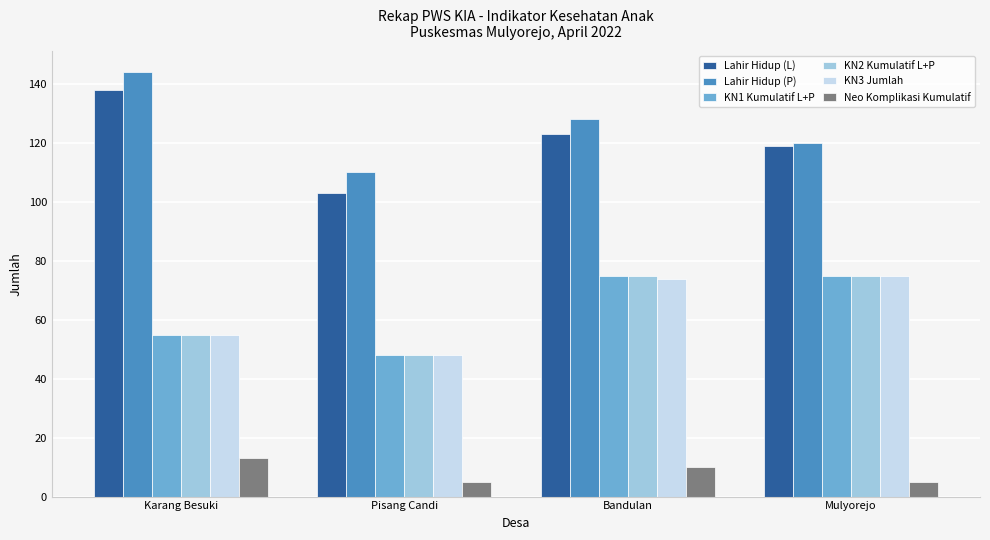

Reading right to left, what are all the values shown in this chart?

Lahir Hidup (L): Mulyorejo=119	Bandulan=123	Pisang Candi=103	Karang Besuki=138
Lahir Hidup (P): Mulyorejo=120	Bandulan=128	Pisang Candi=110	Karang Besuki=144
KN1 Kumulatif L+P: Mulyorejo=75	Bandulan=75	Pisang Candi=48	Karang Besuki=55
KN2 Kumulatif L+P: Mulyorejo=75	Bandulan=75	Pisang Candi=48	Karang Besuki=55
KN3 Jumlah: Mulyorejo=75	Bandulan=74	Pisang Candi=48	Karang Besuki=55
Neo Komplikasi Kumulatif: Mulyorejo=5	Bandulan=10	Pisang Candi=5	Karang Besuki=13